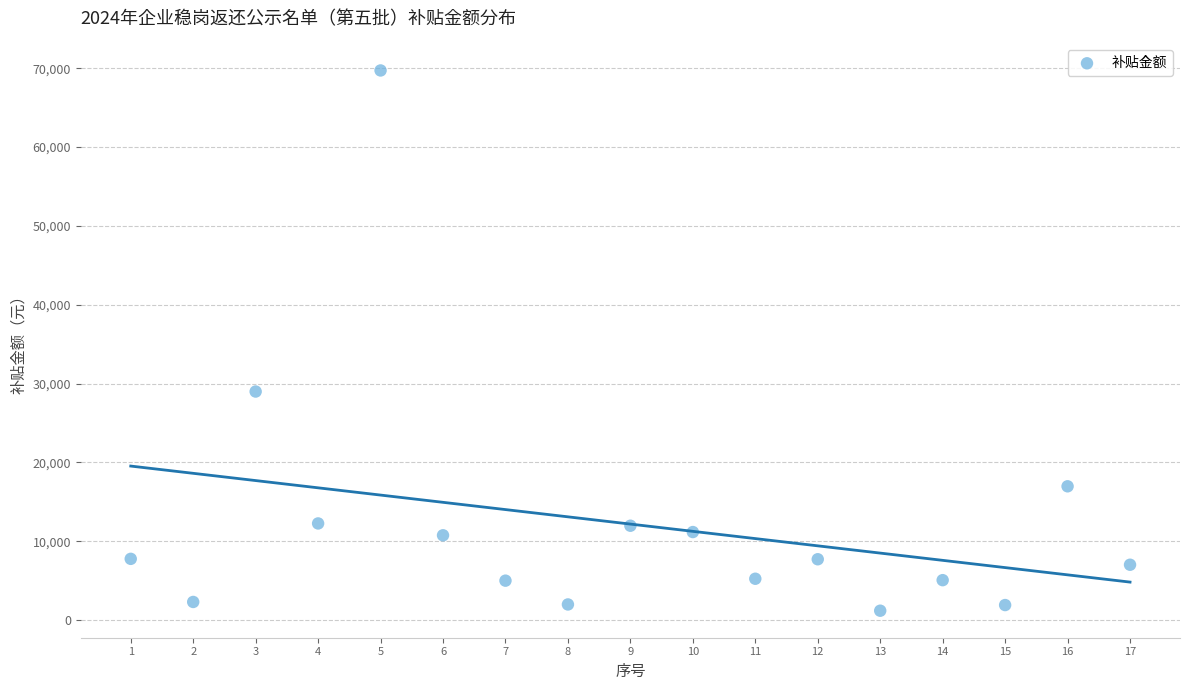

What is the range of X values (max minus min)?

16.0